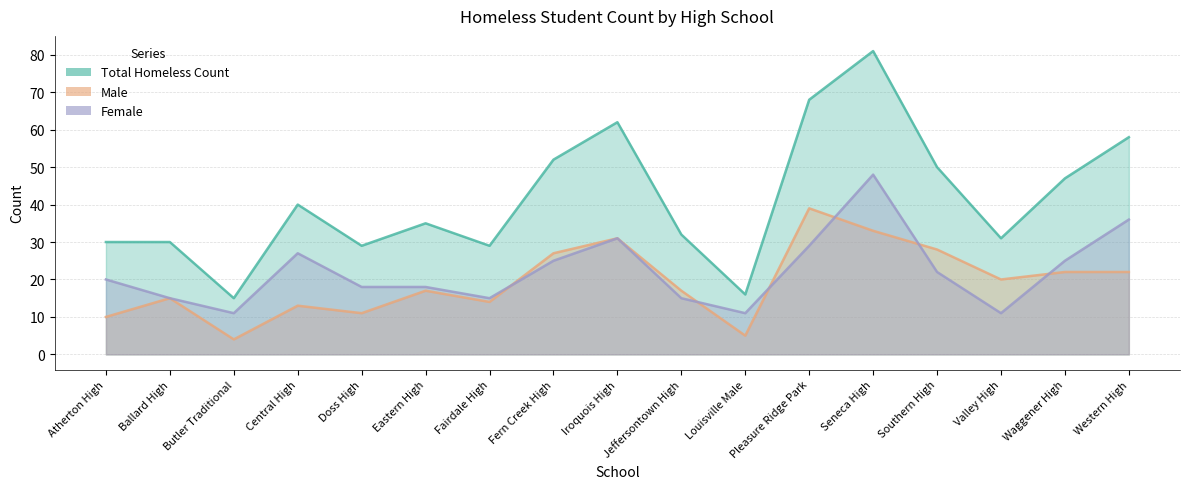

Which series has the largest range (max minus min)?

Total Homeless Count